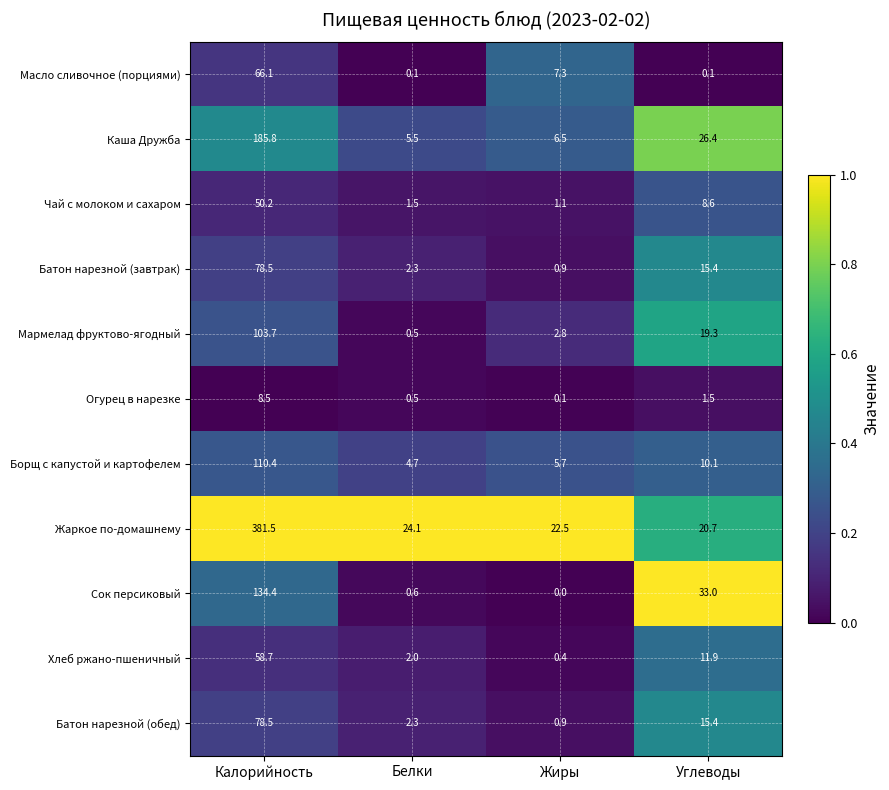

Rank the categories by Мармелад фруктово-ягодный value from lowest to highest.

Белки, Жиры, Углеводы, Калорийность